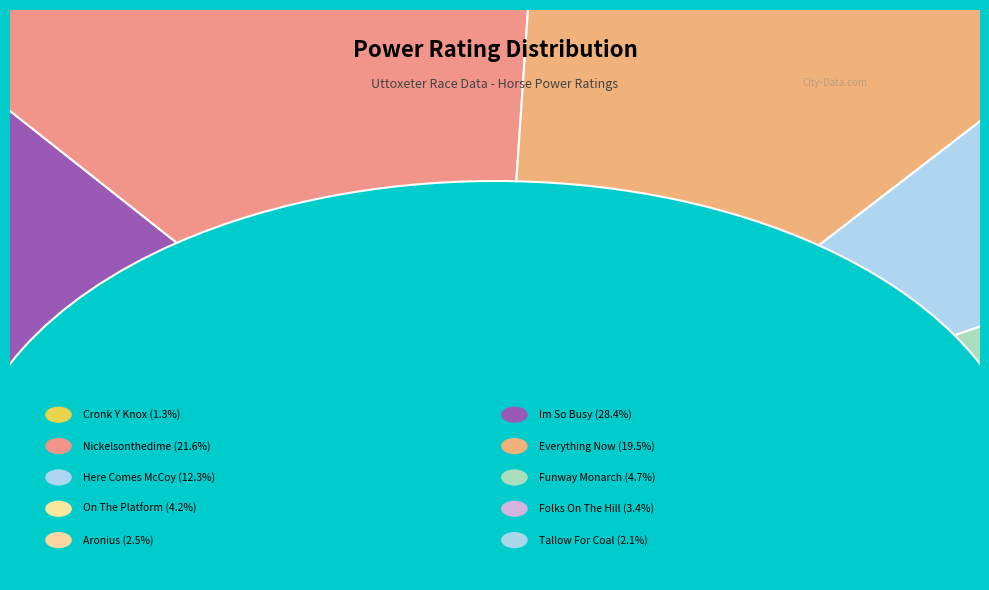

How many slices are in this pie chart?

10